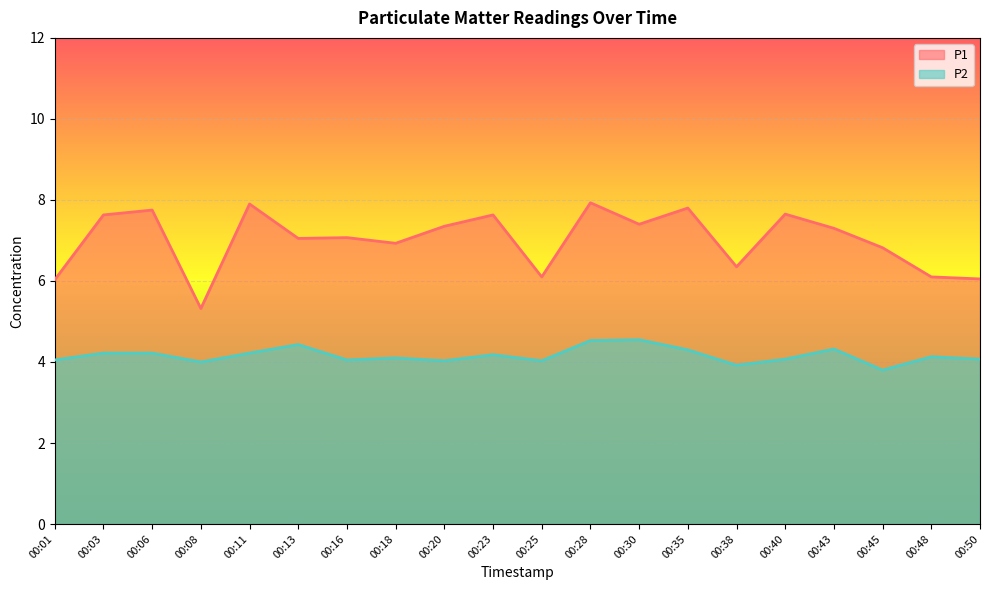

At which category does P1 reach its first local valley?

00:08